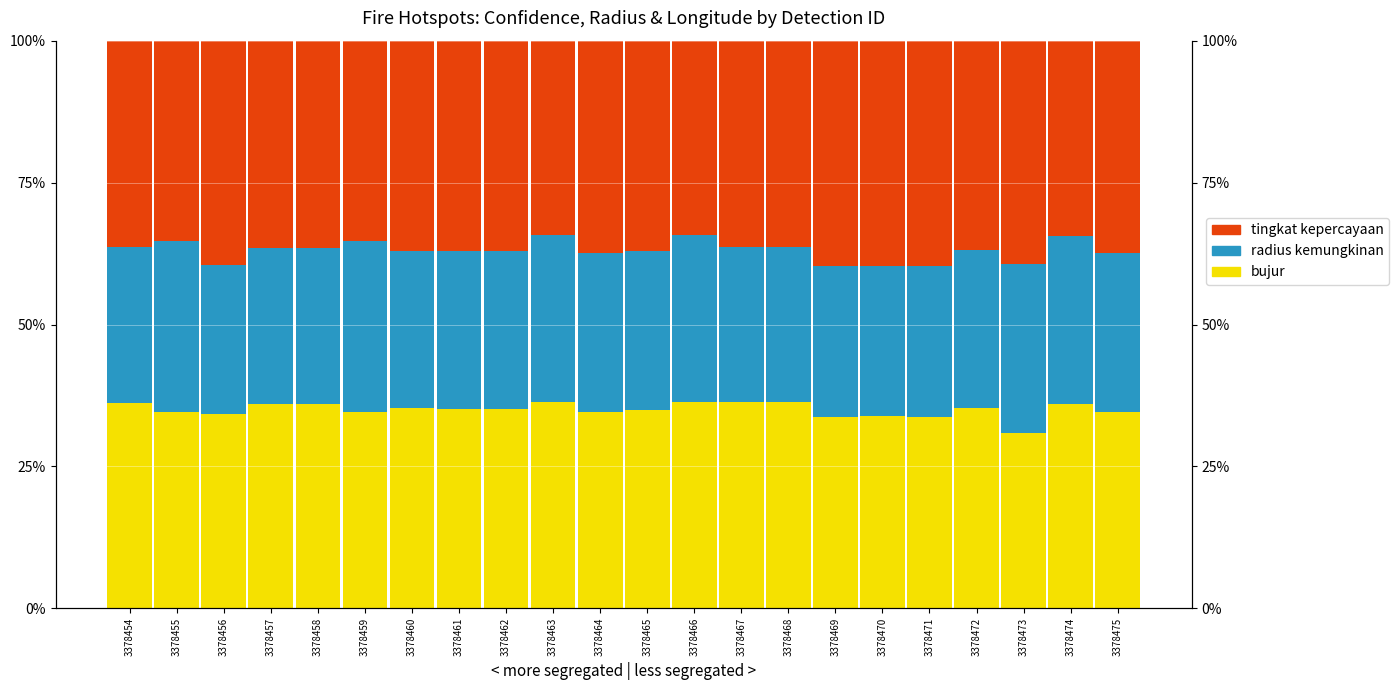

Reading left to right, extract all data points from this chart.

bujur: 36.3	34.7	34.2	36.1	36.0	34.6	35.2	35.1	35.2	36.4	34.7	35.0	36.4	36.3	36.3	33.8	33.8	33.8	35.4	30.9	36.1	34.5
radius kemungkinan: 27.3	30.1	26.3	27.4	27.4	30.1	27.8	27.8	27.8	29.4	28.0	27.9	29.3	27.3	27.3	26.5	26.5	26.5	27.7	29.8	29.5	28.1
tingkat kepercayaan: 36.4	35.3	39.5	36.5	36.5	35.3	37.0	37.1	37.0	34.3	37.3	37.1	34.2	36.4	36.4	39.7	39.7	39.7	36.9	39.3	34.4	37.4